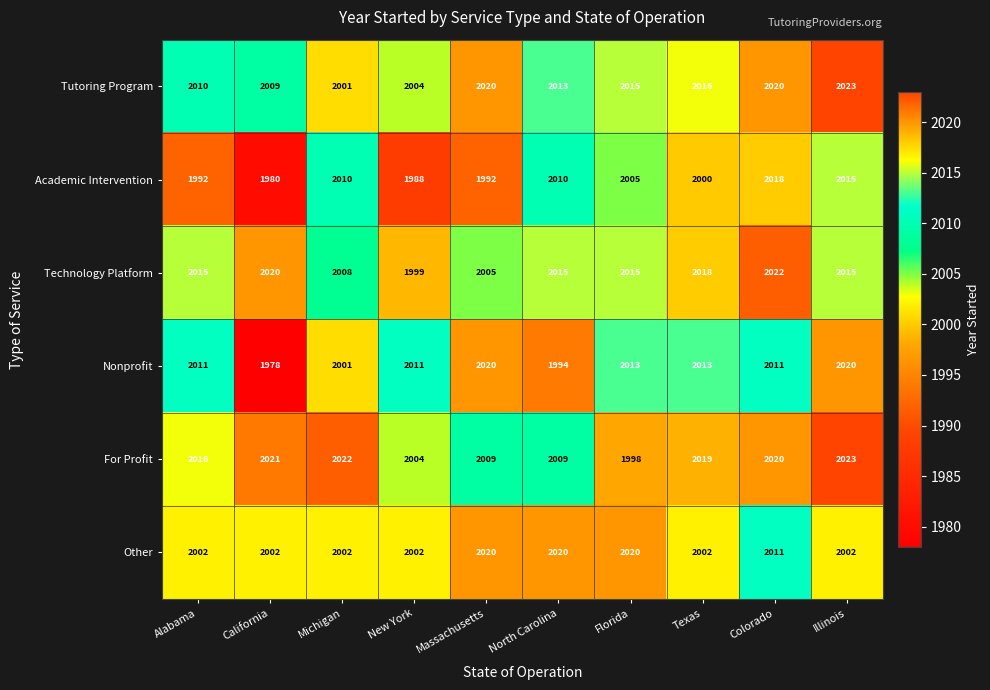

What is the spread (max minus min) of values at Colorado?

11